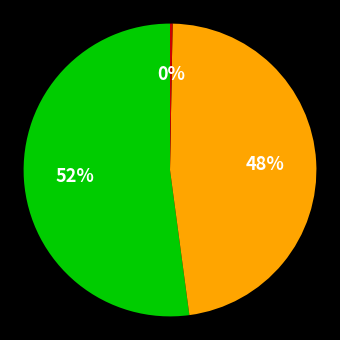

To the nearest percent, what is the average slice percentage?

33%